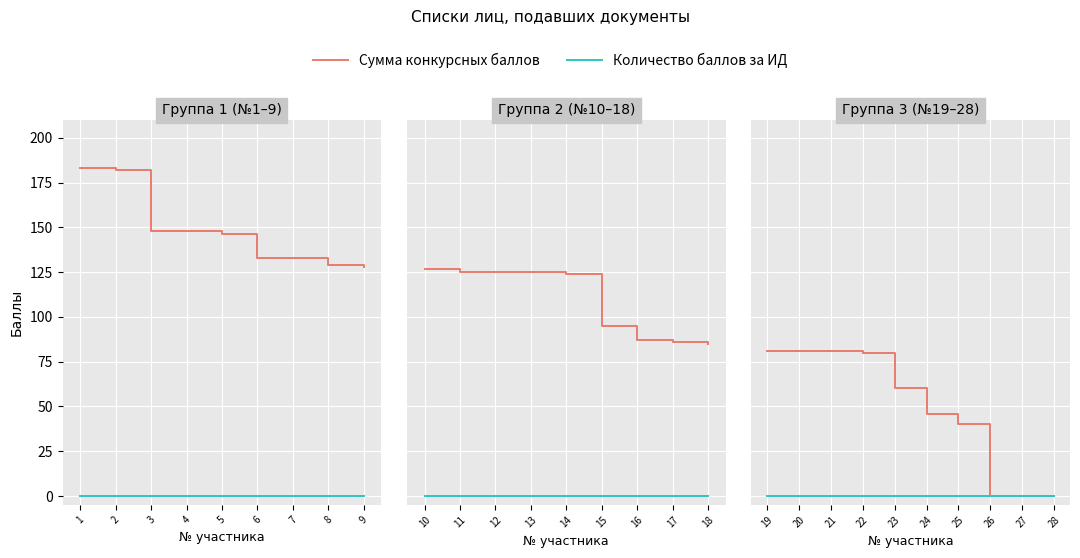

The value of Количество баллов за ИД at 23 is 0. True or false?

True